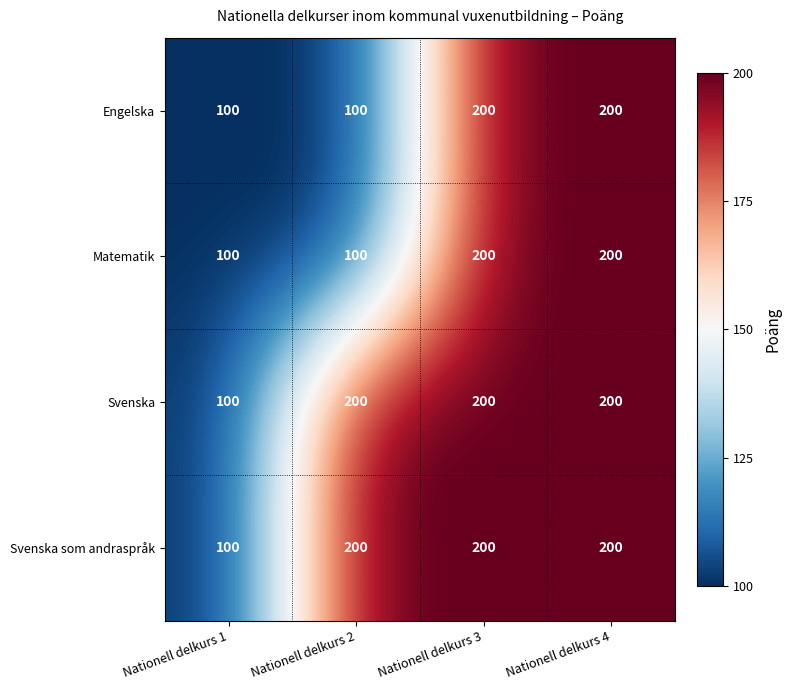

The Engelska series shows 54 at Nationell delkurs 2. True or false?

False